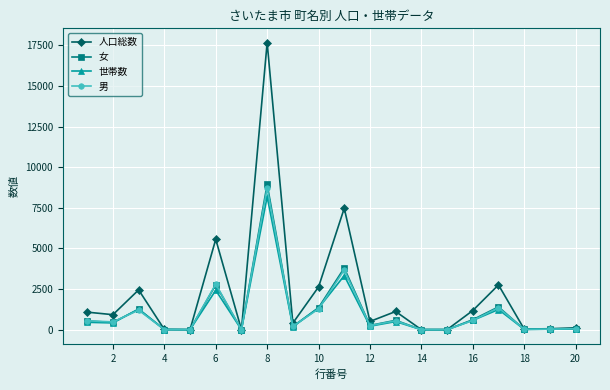

Which series has the largest total across all categories?

人口総数